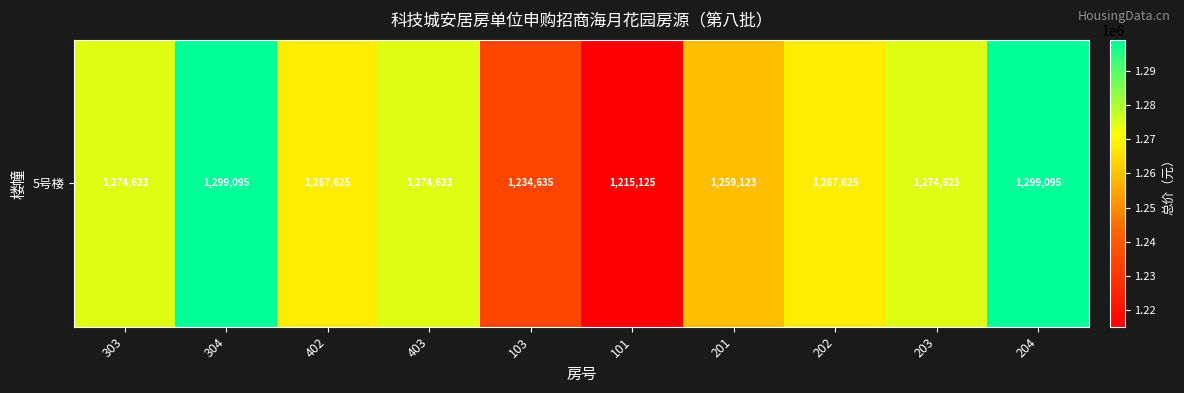

At which category does the chart reach its minimum across all series?

101